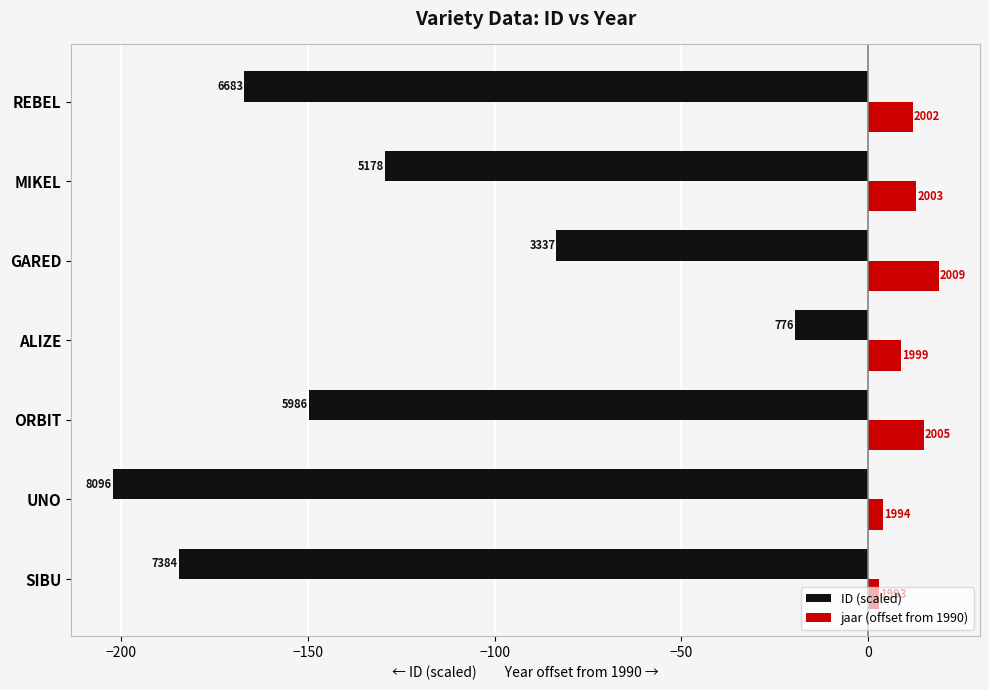

What is the smallest value displayed?

-202.4